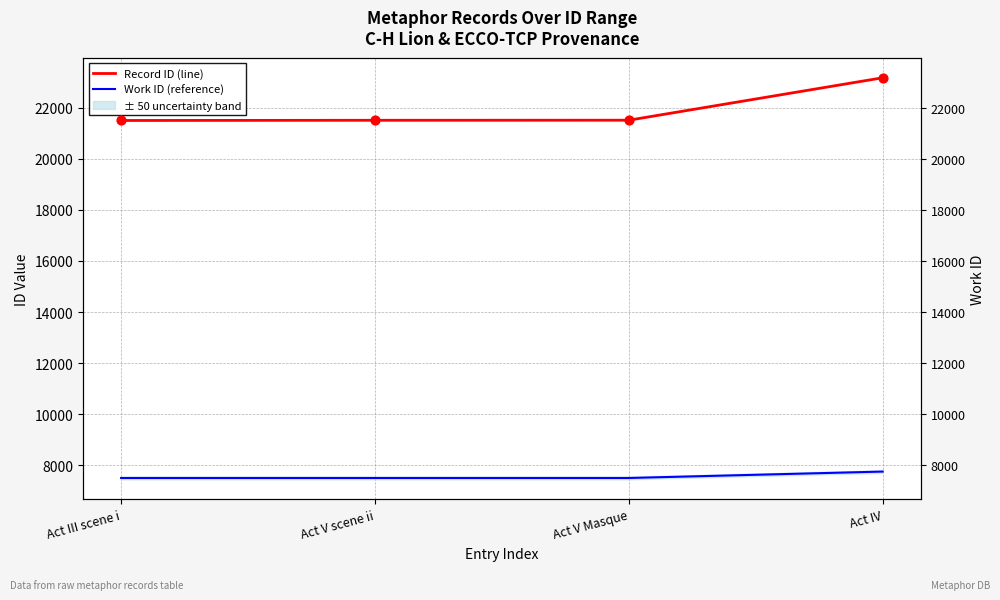

Which series contains the highest Y value?

Record ID (line)